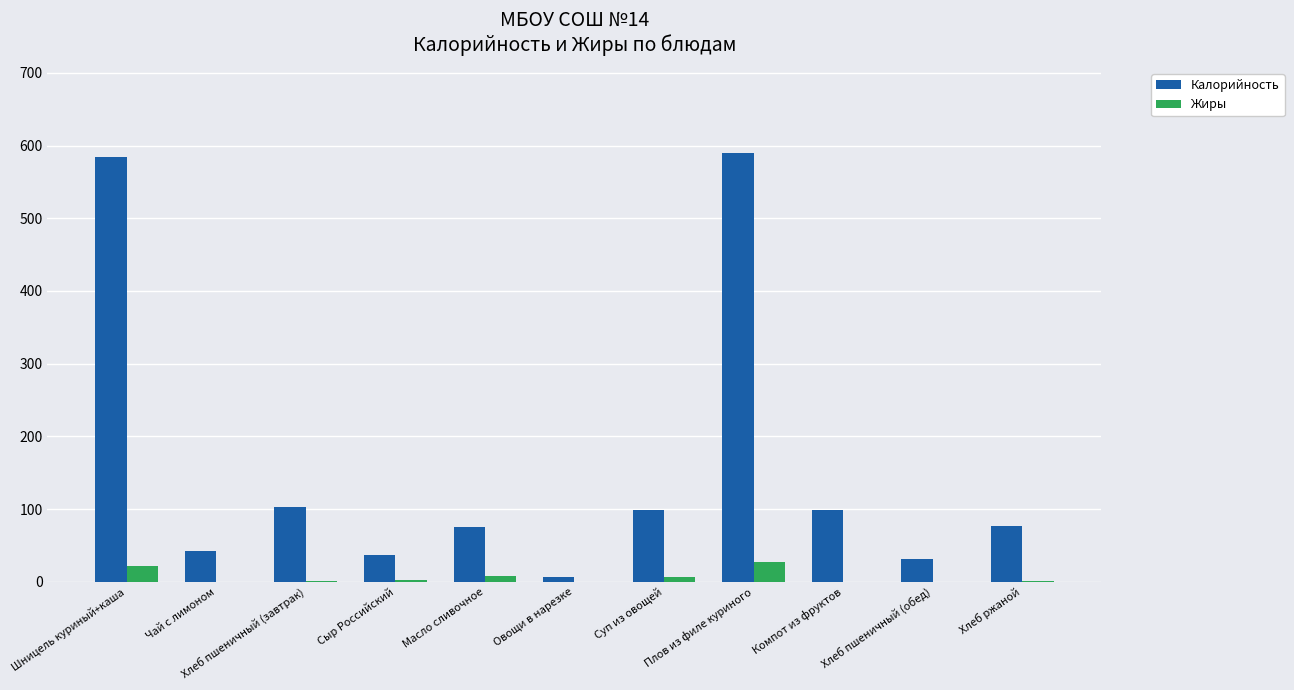

What is the sum of all Калорийность values?

1744.0